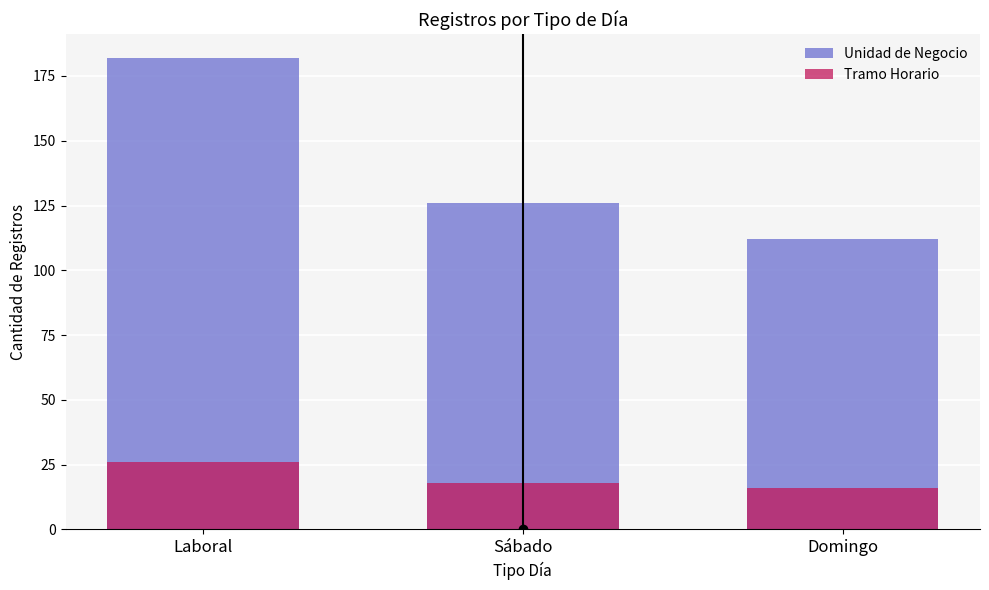

Reading right to left, transcribe all the data shown in this chart.

Unidad de Negocio: 112	126	182
Tramo Horario: 16	18	26